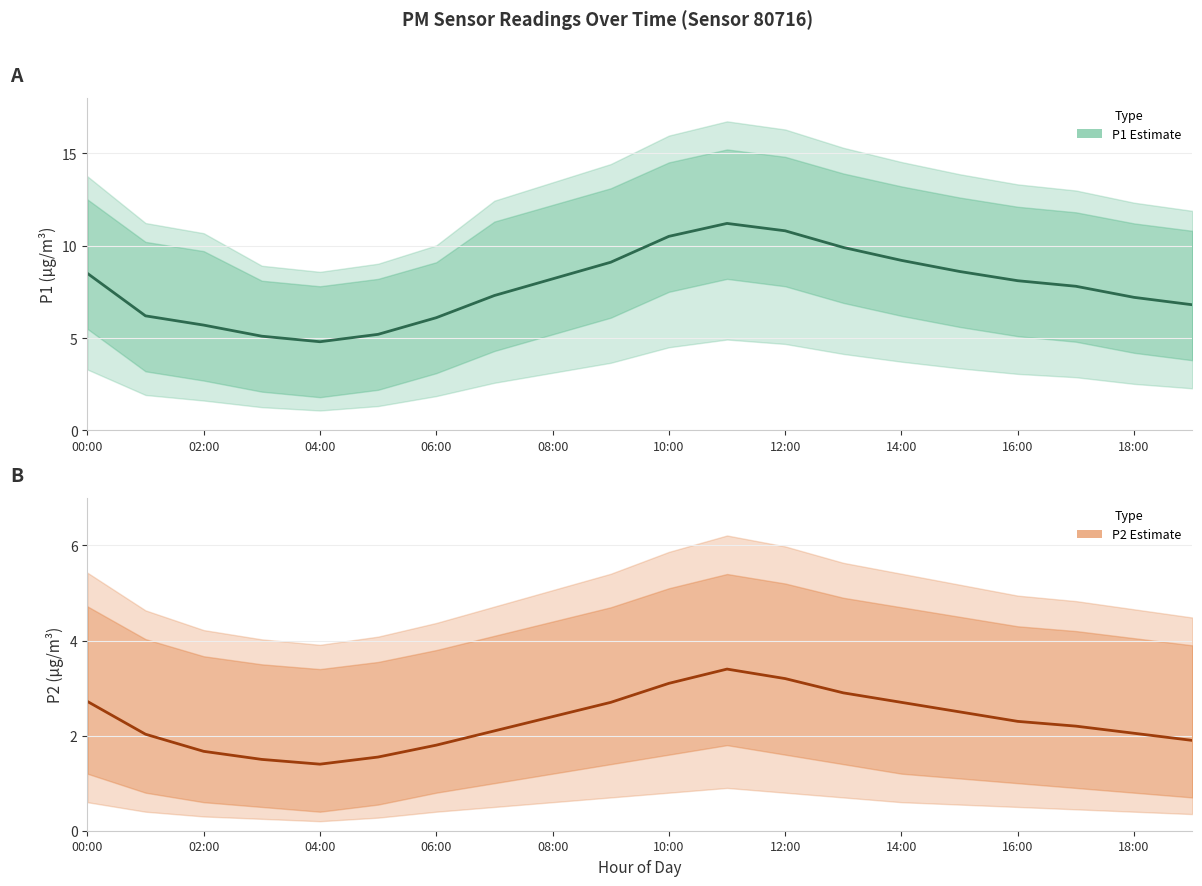

Is it true that P2 Estimate equals 2.0 at 18:00?

True